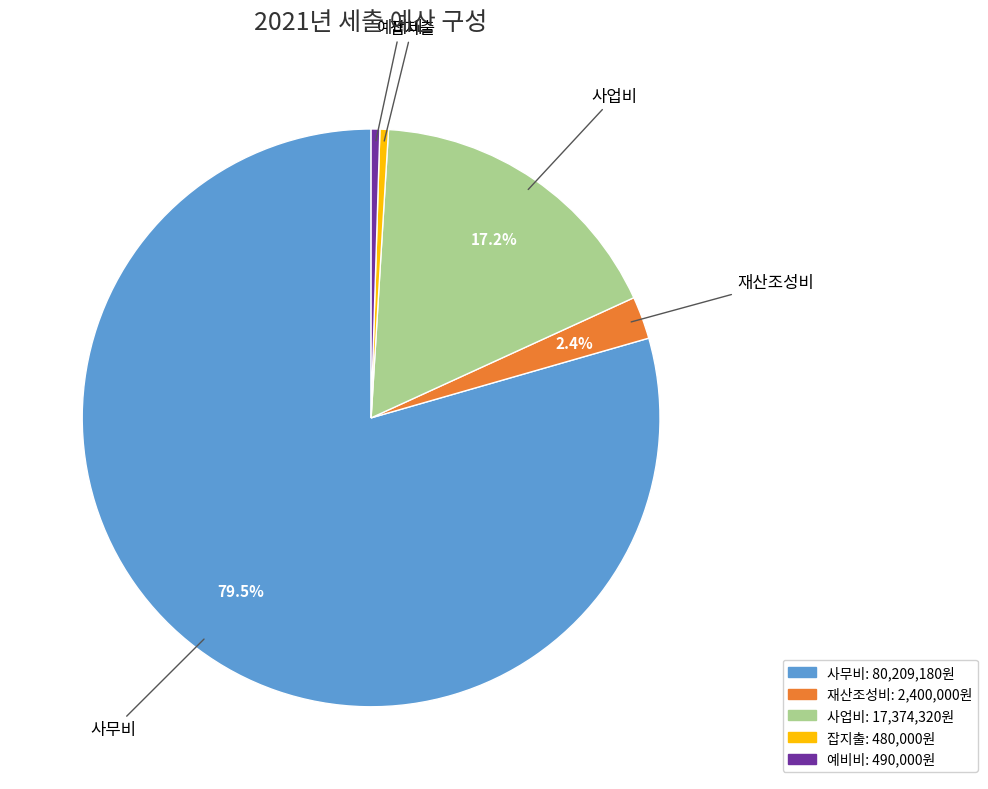

Which has a higher value, 재산조성비 or 예비비?

재산조성비